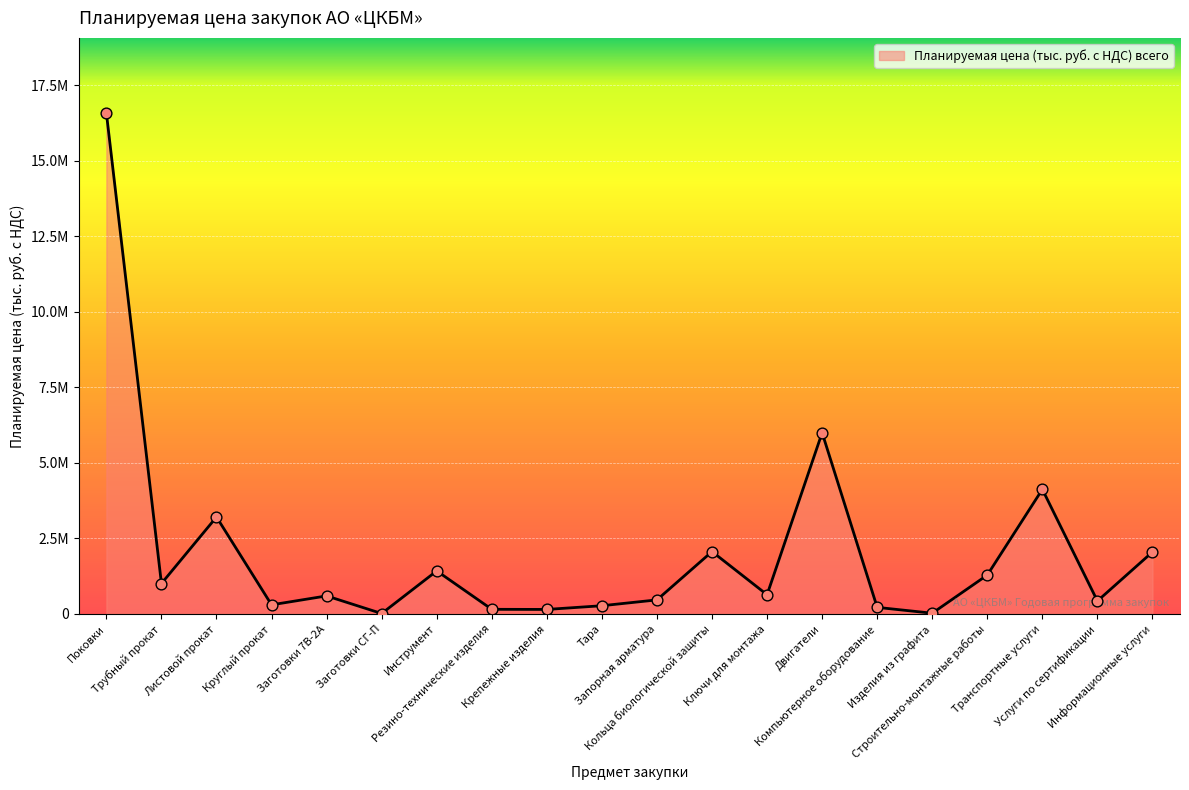

What is the change in value from Трубный прокат to Заготовки СГ-П?

-993108.4